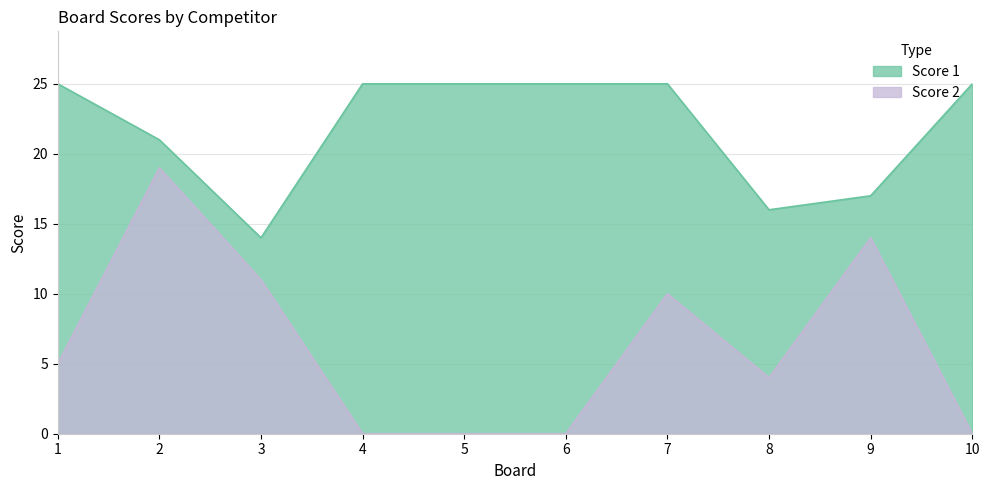

At which label does Score 1 reach its minimum?

3